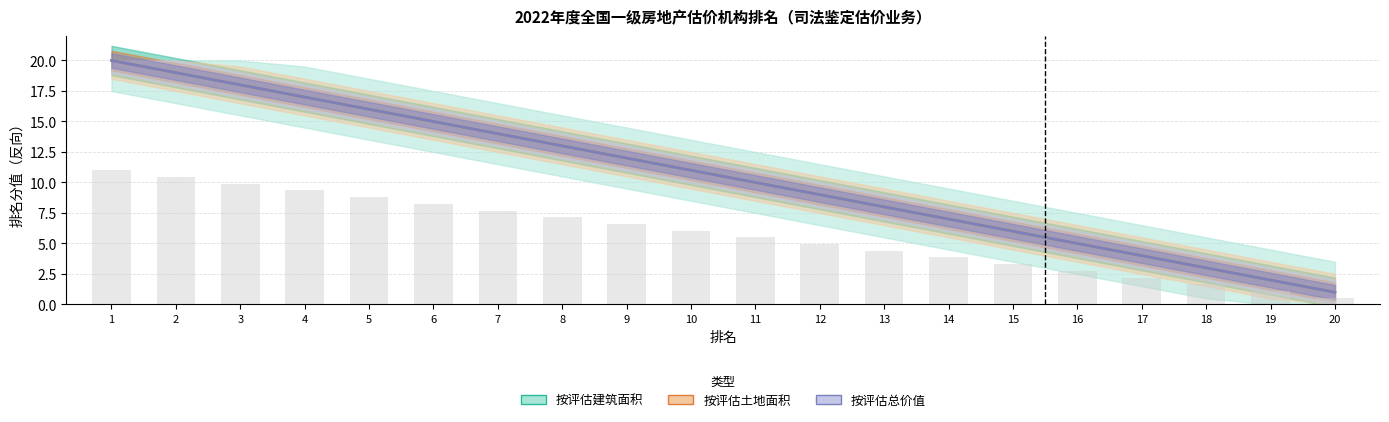

What is the minimum value for 按评估建筑面积排名?

1